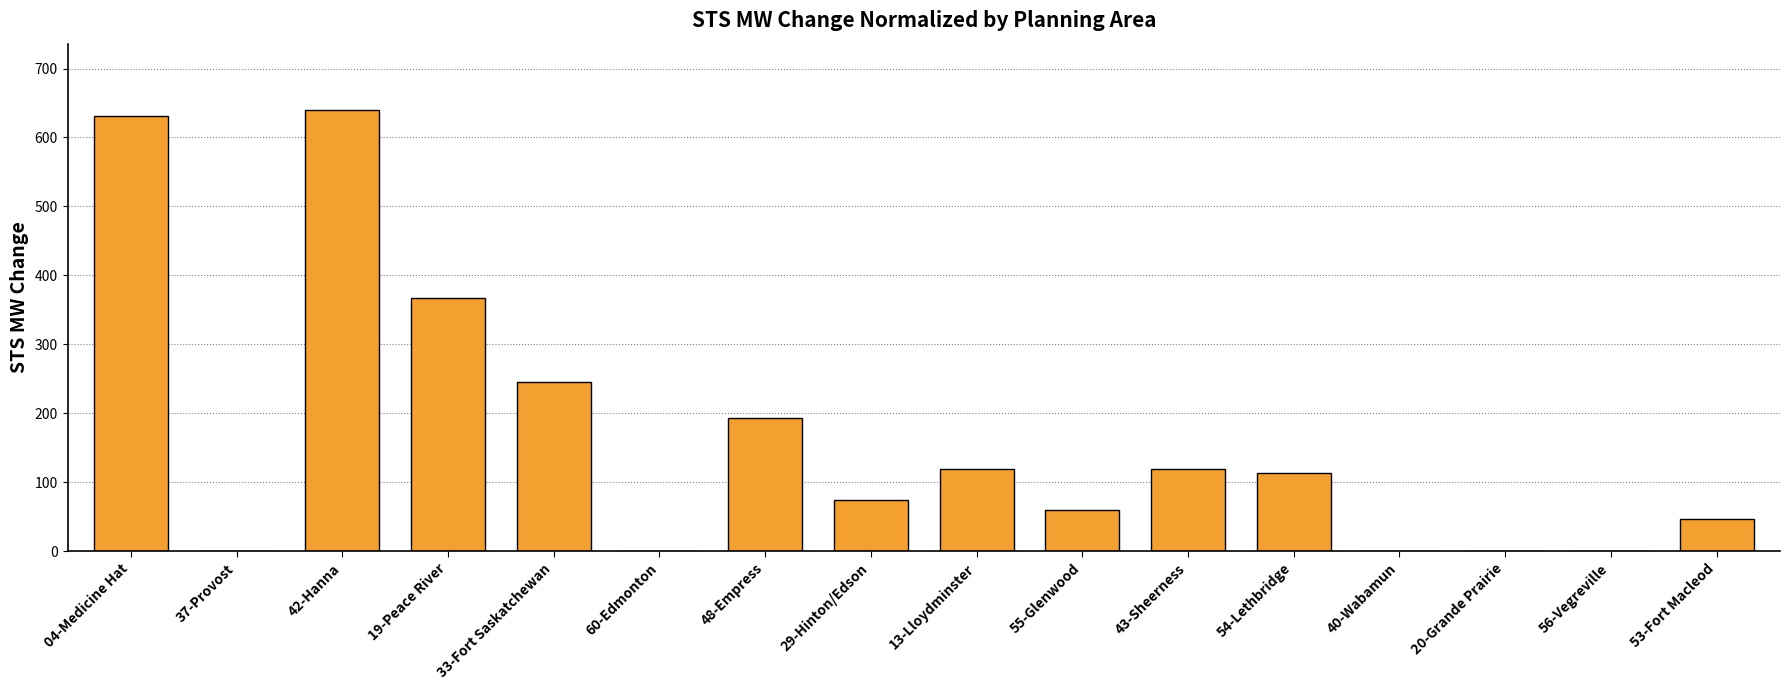

The value at 29-Hinton/Edson is 75.0. True or false?

True